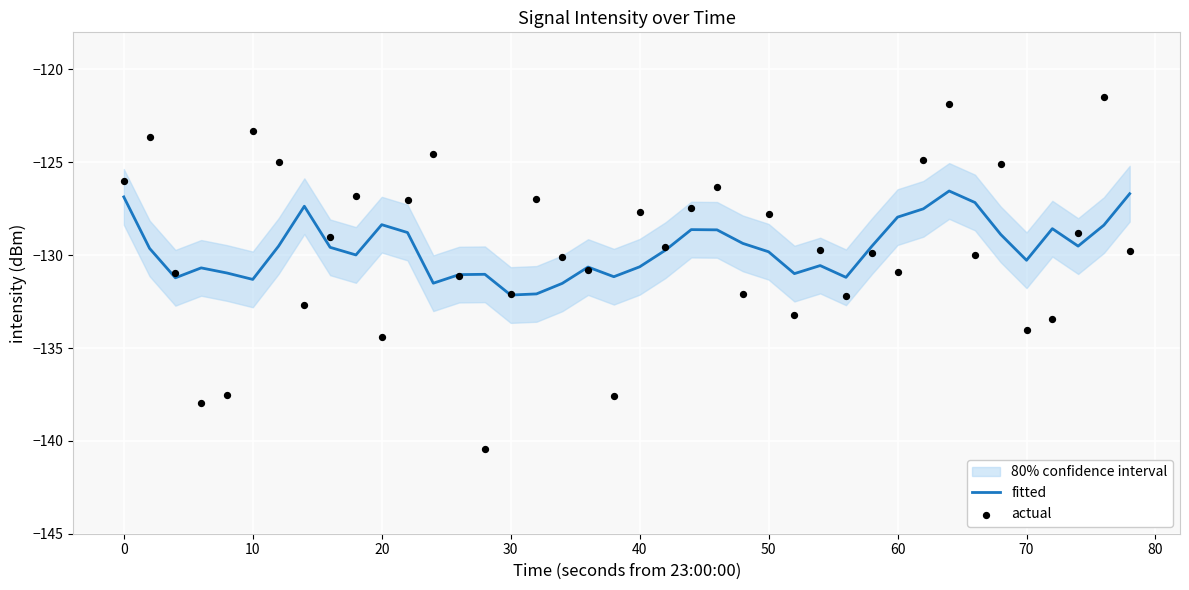

At how many categories does at least one series exceed -123?

2